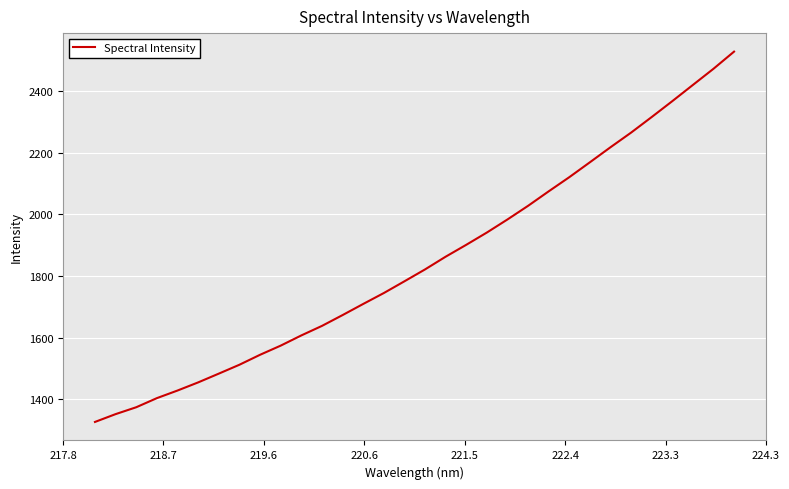

What is the minimum value shown in the chart?

1327.2